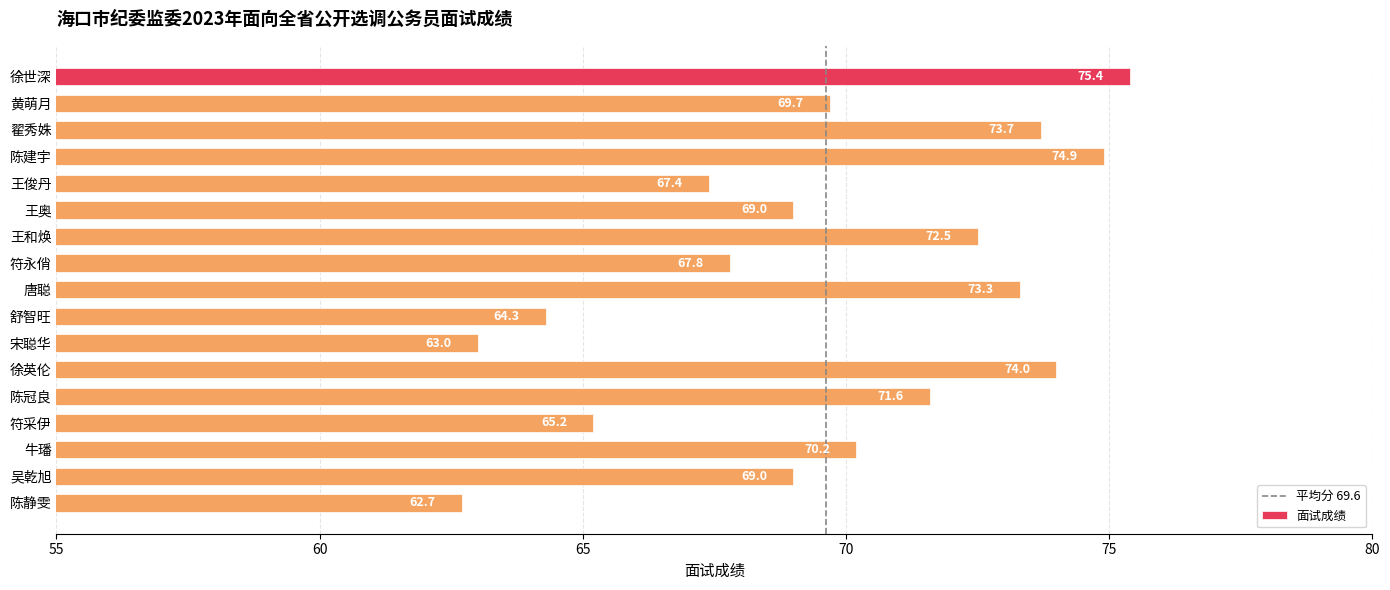

Count the number of data series in this chart.

1